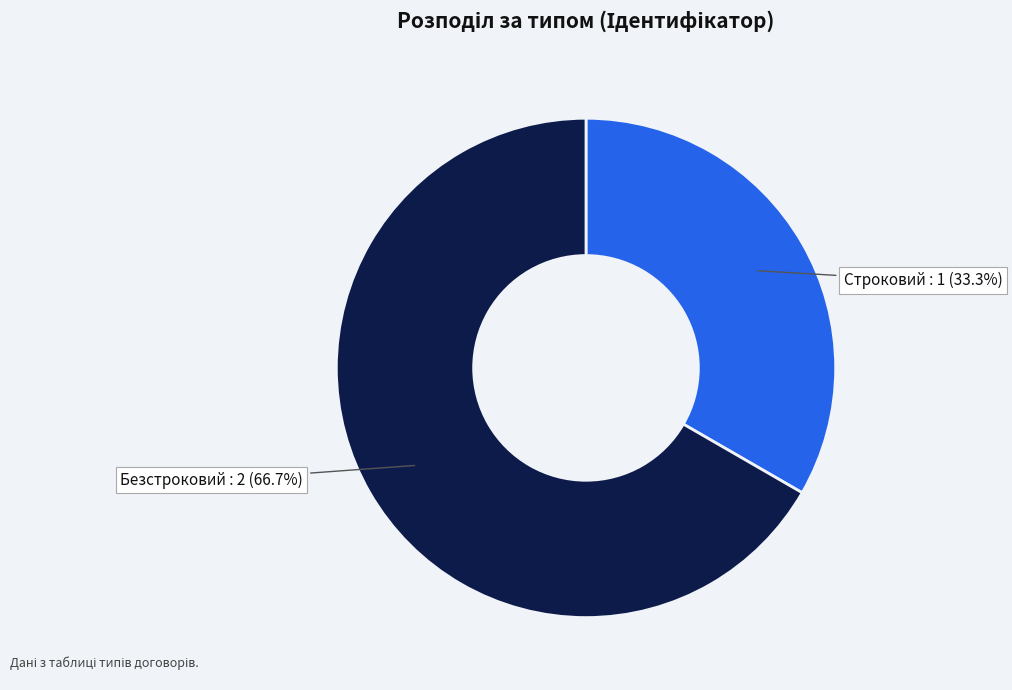

To the nearest percent, what is the difference between the Безстроковий and Строковий slice percentages?

33%